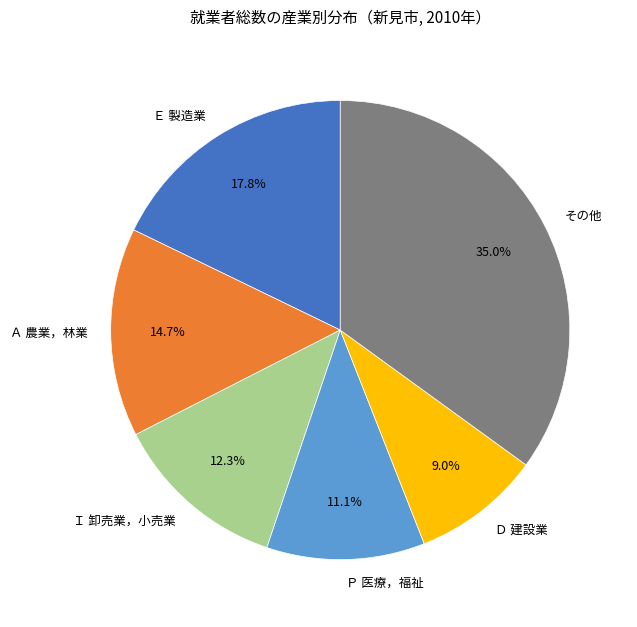

Is it true that Ｉ 卸売業，小売業 is 6% of the pie?

False